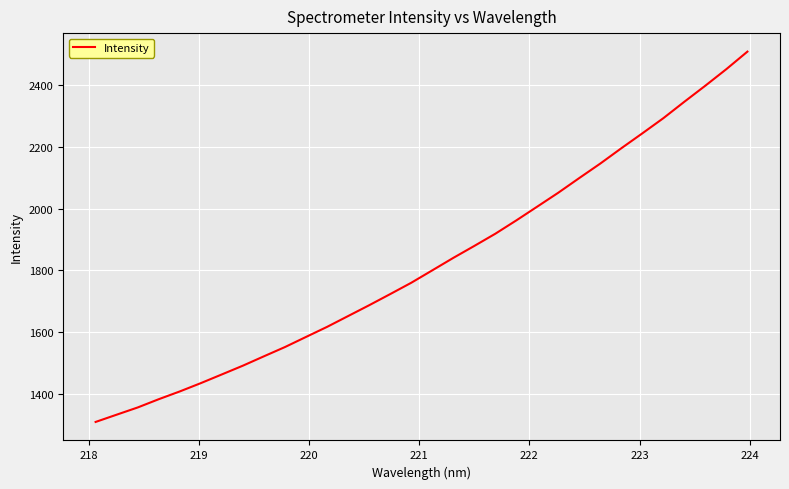

What is the maximum value shown in the chart?

2507.6